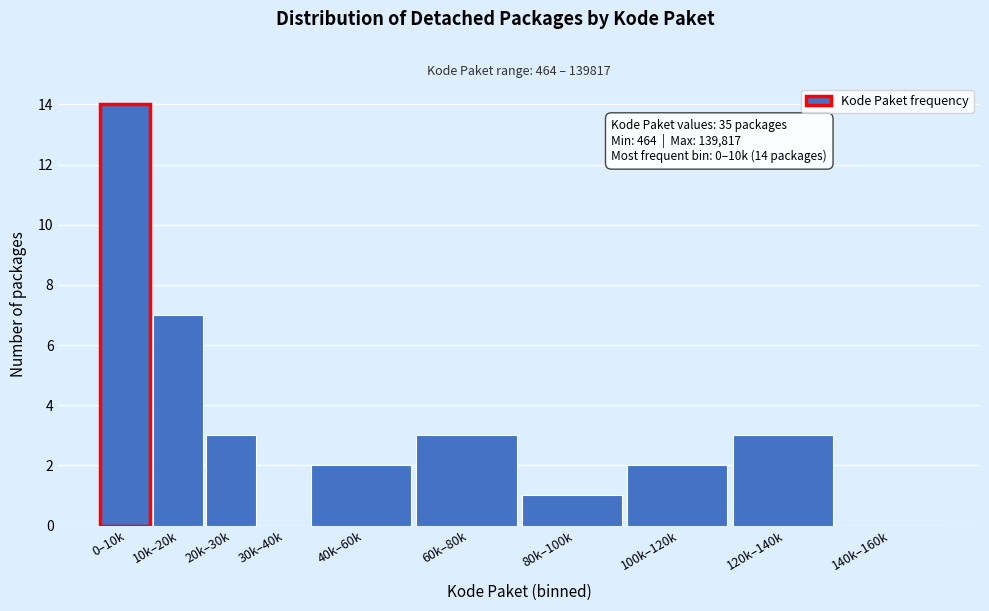

Reading left to right, extract all data points from this chart.

0–10k=14	10k–20k=7	20k–30k=3	30k–40k=0	40k–60k=2	60k–80k=3	80k–100k=1	100k–120k=2	120k–140k=3	140k–160k=0